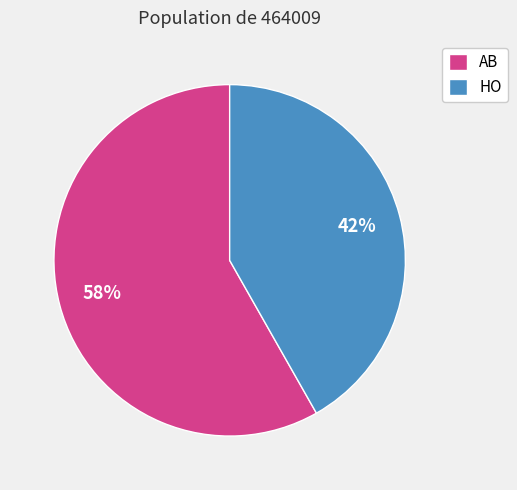

Does AB represent more than half of the total?

Yes